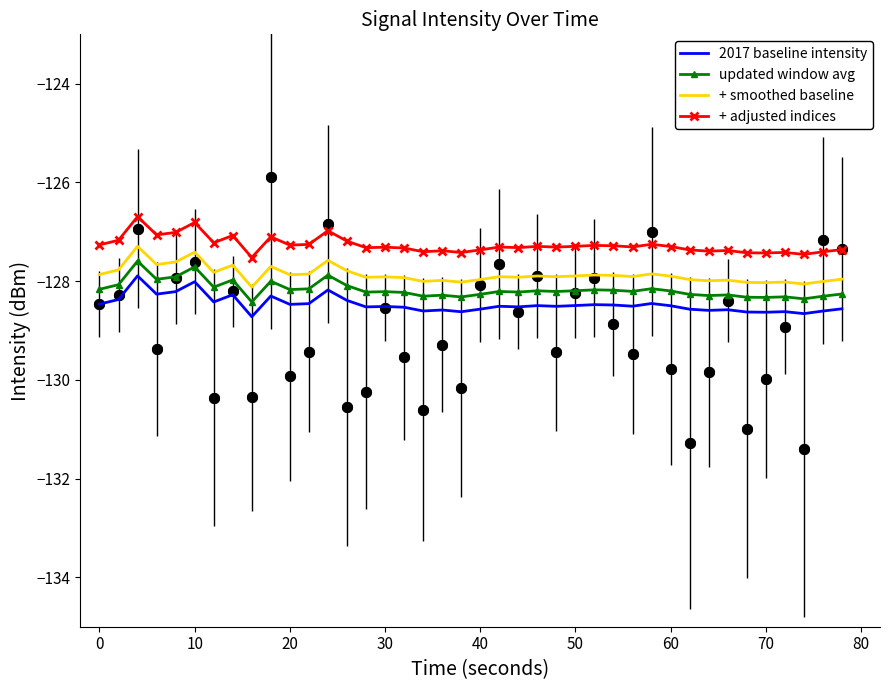

What is the highest value of the + adjusted indices series?

-126.7